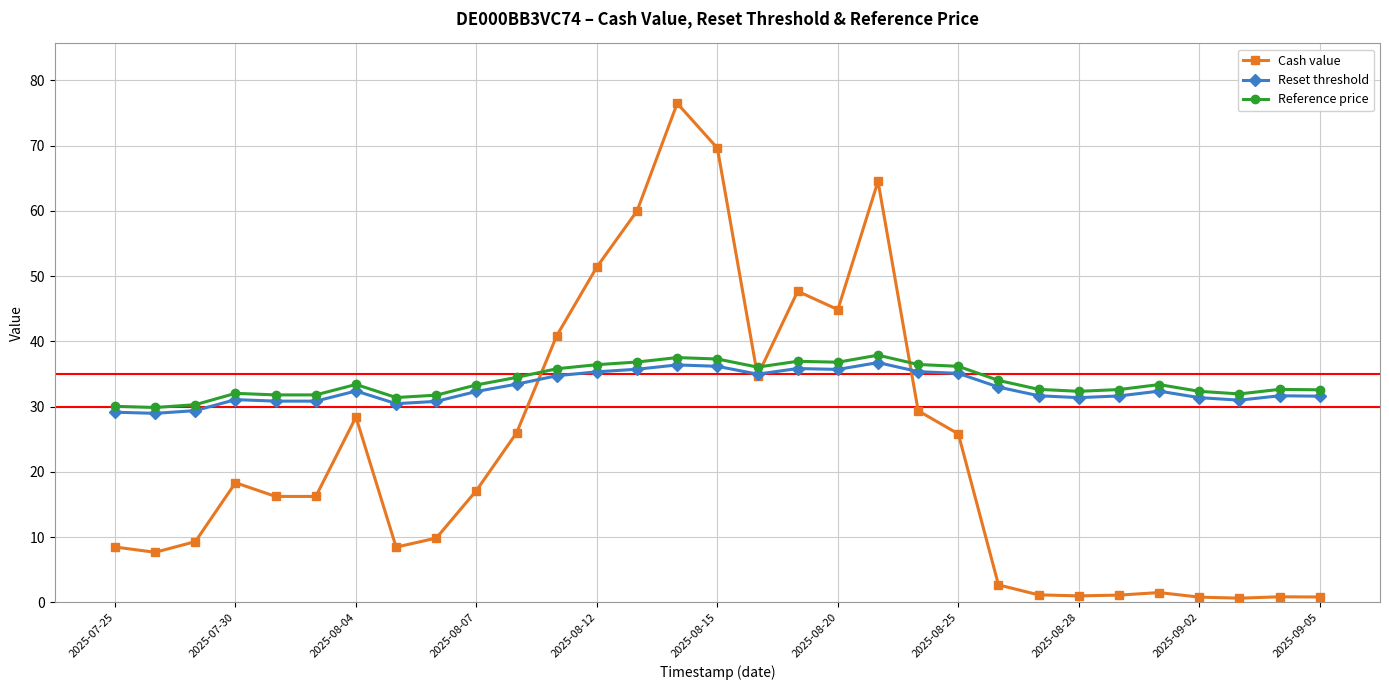

What is the highest value of the Reset threshold series?

36.8